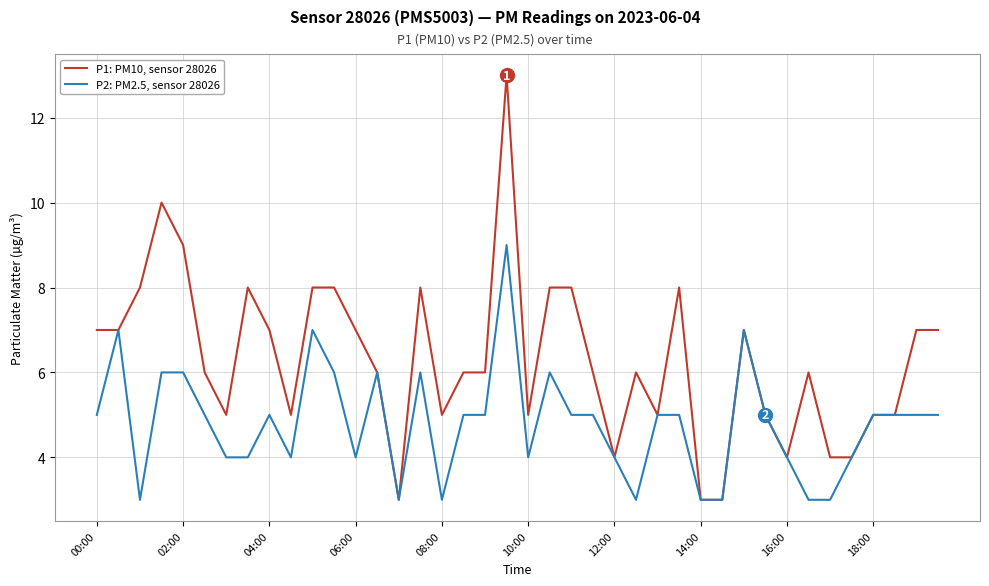

Rank the series by their average value, from lowest to highest.

P2: PM2.5, sensor 28026, P1: PM10, sensor 28026